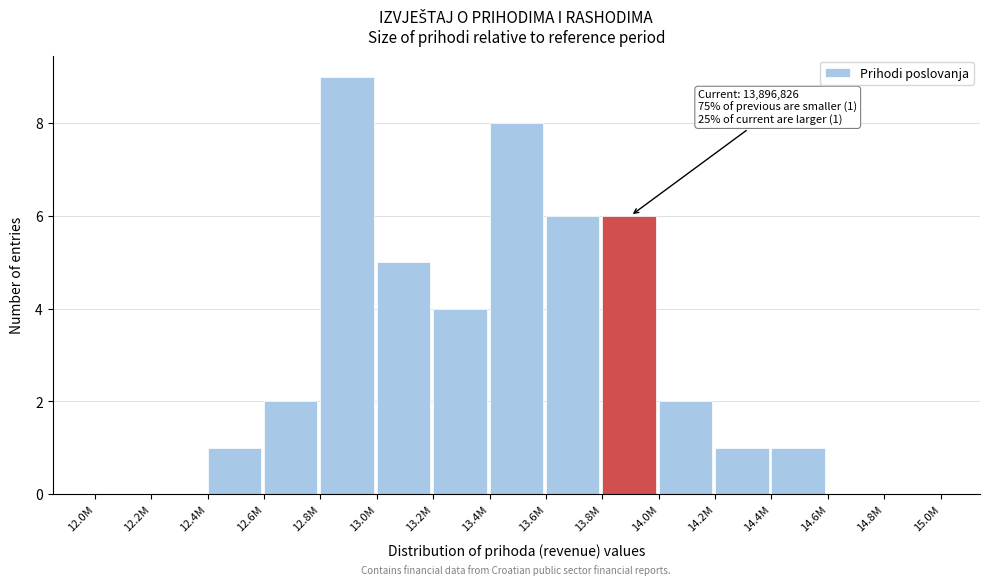

Reading left to right, transcribe all the data shown in this chart.

12.0M=0	12.2M=0	12.4M=1	12.6M=2	12.8M=9	13.0M=5	13.2M=4	13.4M=8	13.6M=6	13.8M=6	14.0M=2	14.2M=1	14.4M=1	14.6M=0	14.8M=0